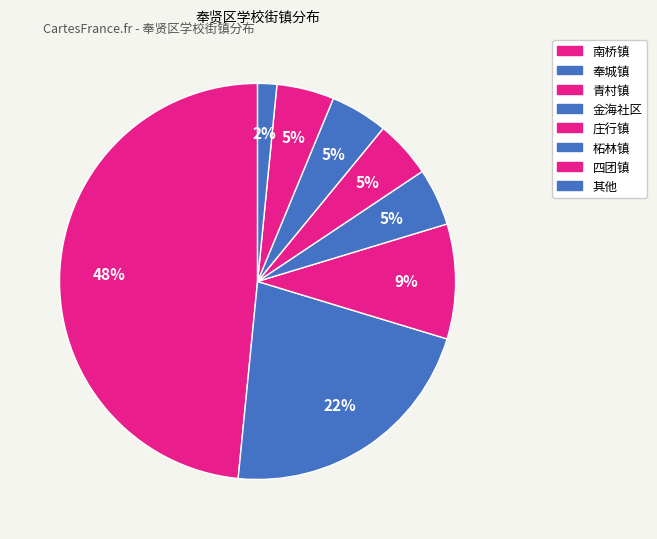

Does any single category account for the majority?

No